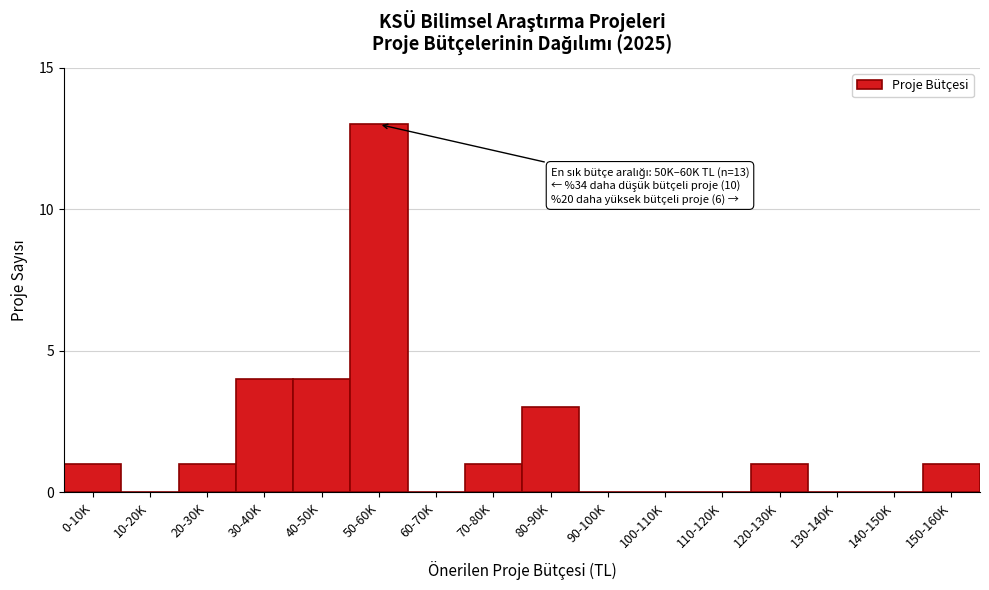

Reading right to left, transcribe all the data shown in this chart.

150-160K=1	140-150K=0	130-140K=0	120-130K=1	110-120K=0	100-110K=0	90-100K=0	80-90K=3	70-80K=1	60-70K=0	50-60K=13	40-50K=4	30-40K=4	20-30K=1	10-20K=0	0-10K=1